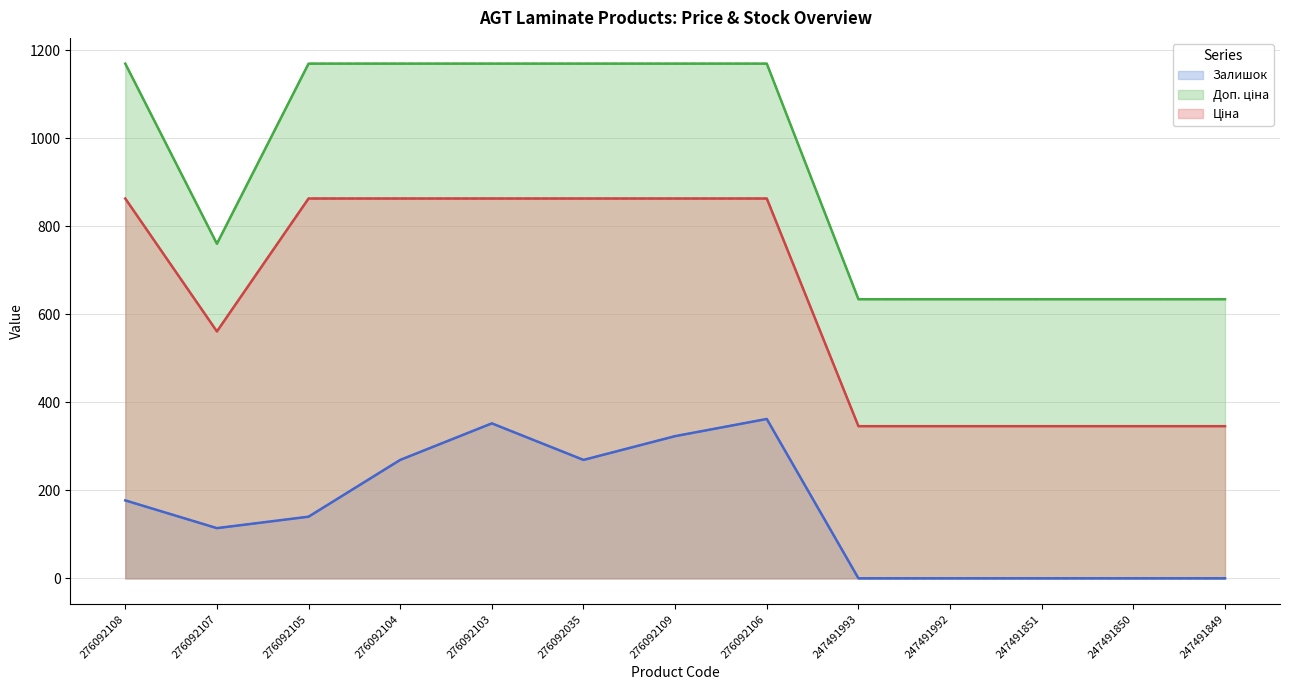

True or false: Доп. ціна and Ціна intersect in this chart.

False